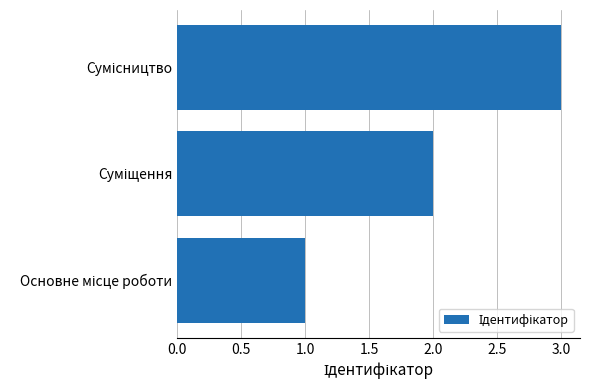

What is the maximum value shown in the chart?

3